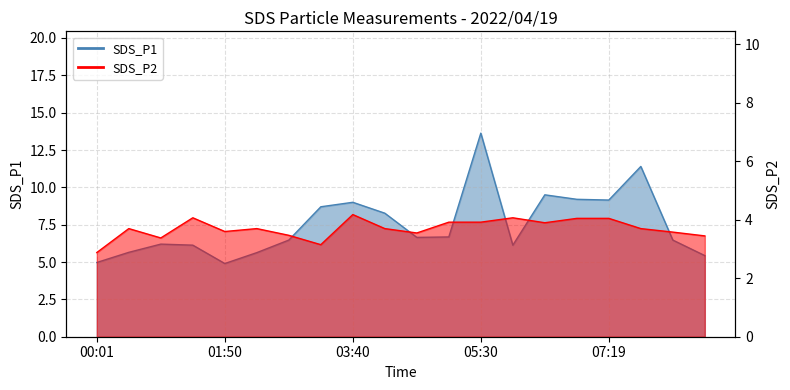

True or false: SDS_P2 has more than 1 points higher than both neighbors.

True